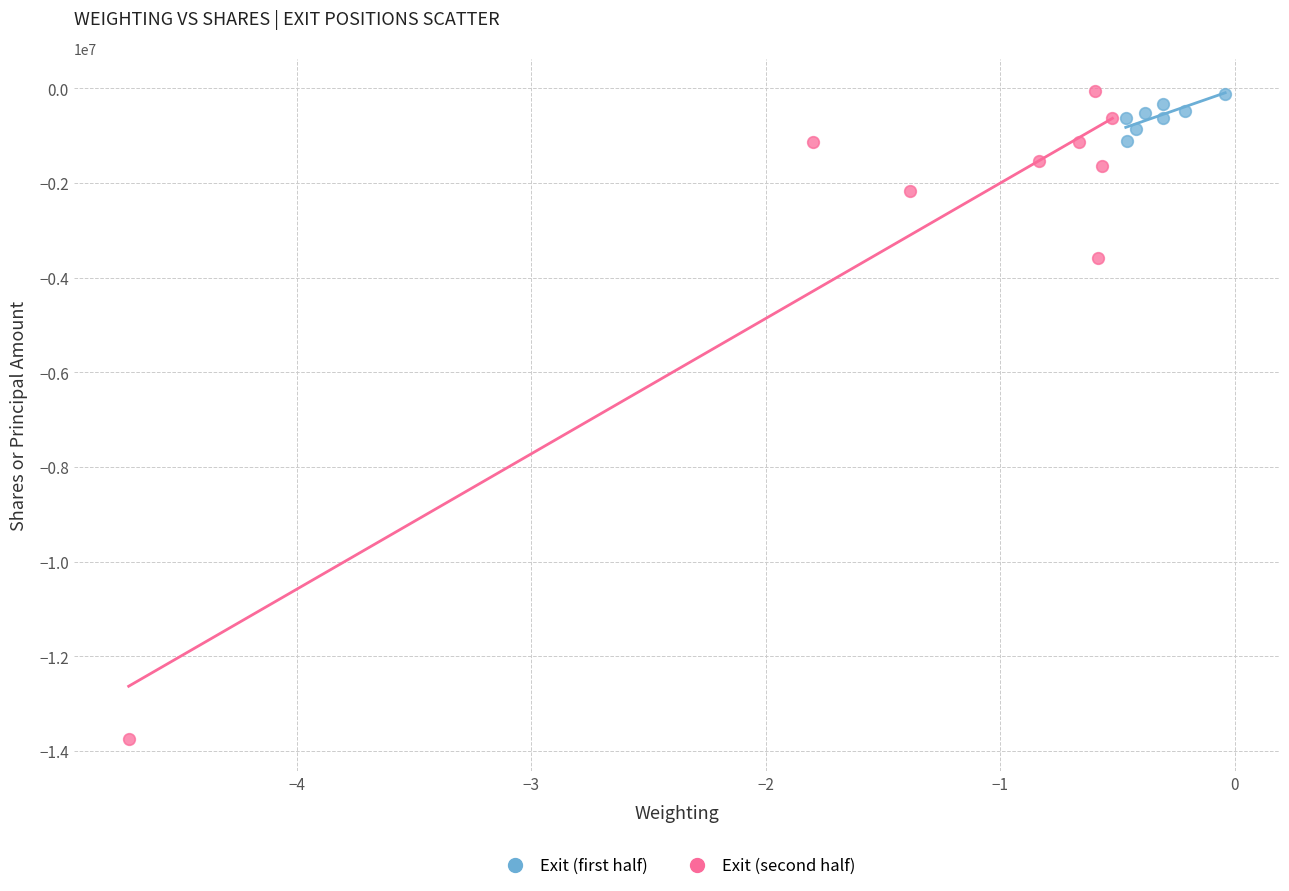

Which series reaches the minimum Y coordinate?

Exit (second half)